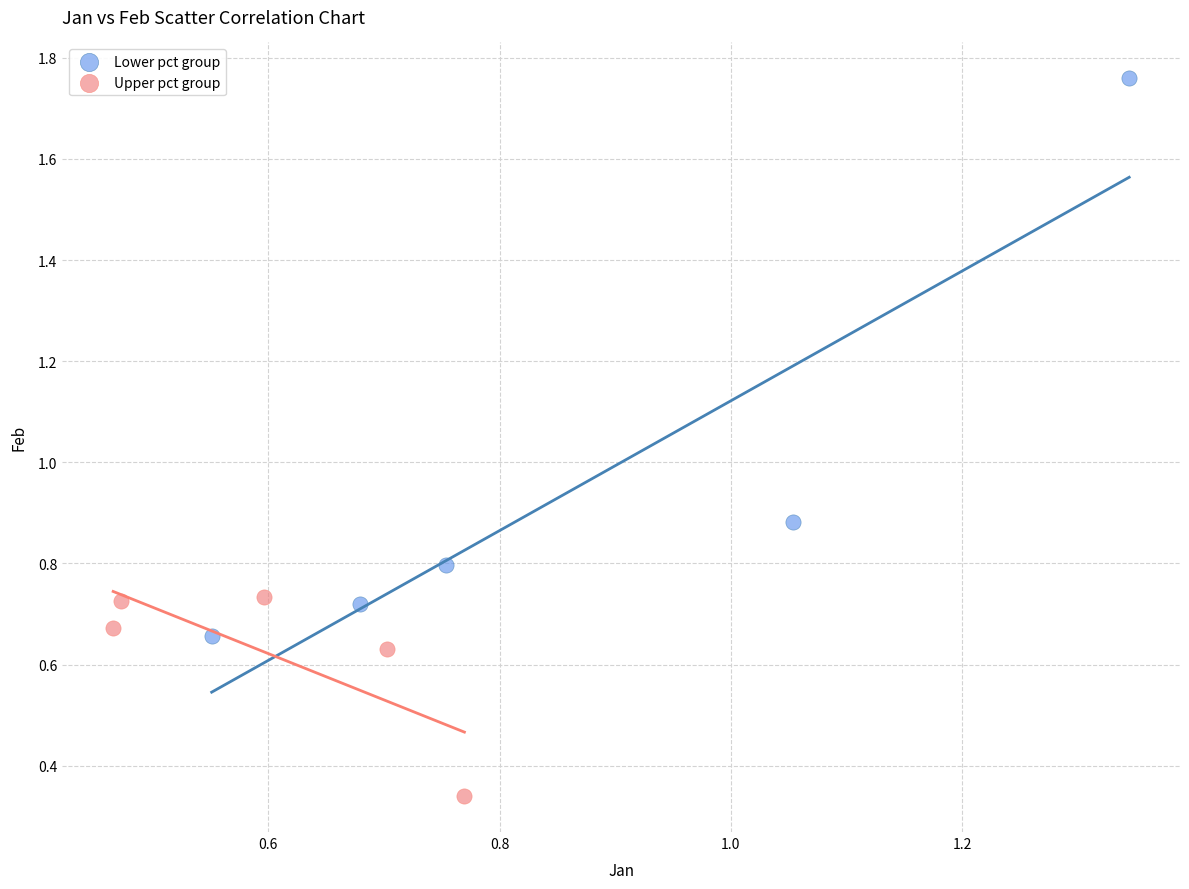

What are all the series names shown in the legend?

Lower pct group, Upper pct group